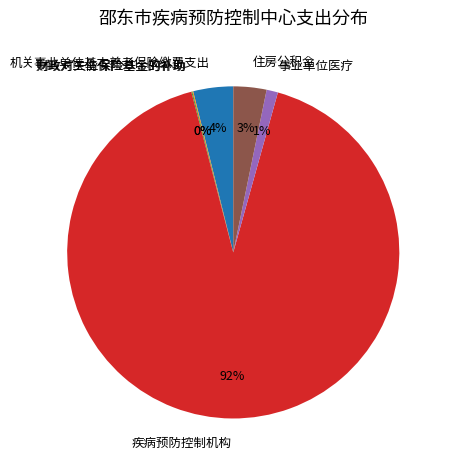

To the nearest percent, what portion does 疾病预防控制机构 represent?

92%